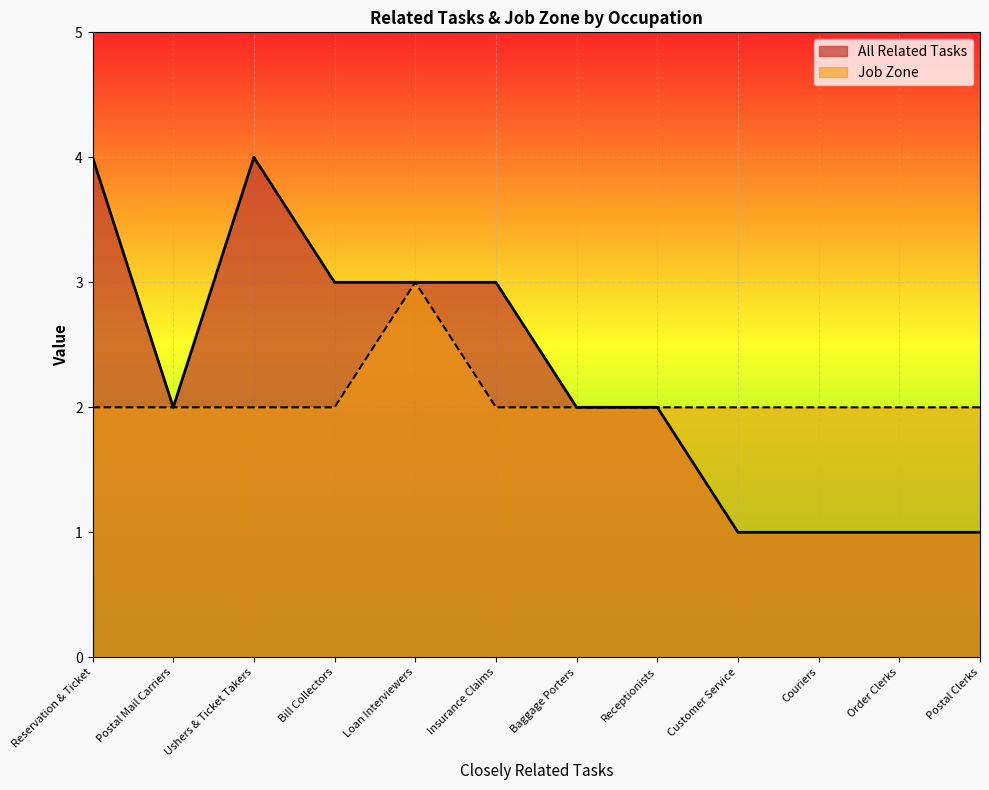

What is the difference between the All Related Tasks values at Bill Collectors and Reservation & Ticket?

1